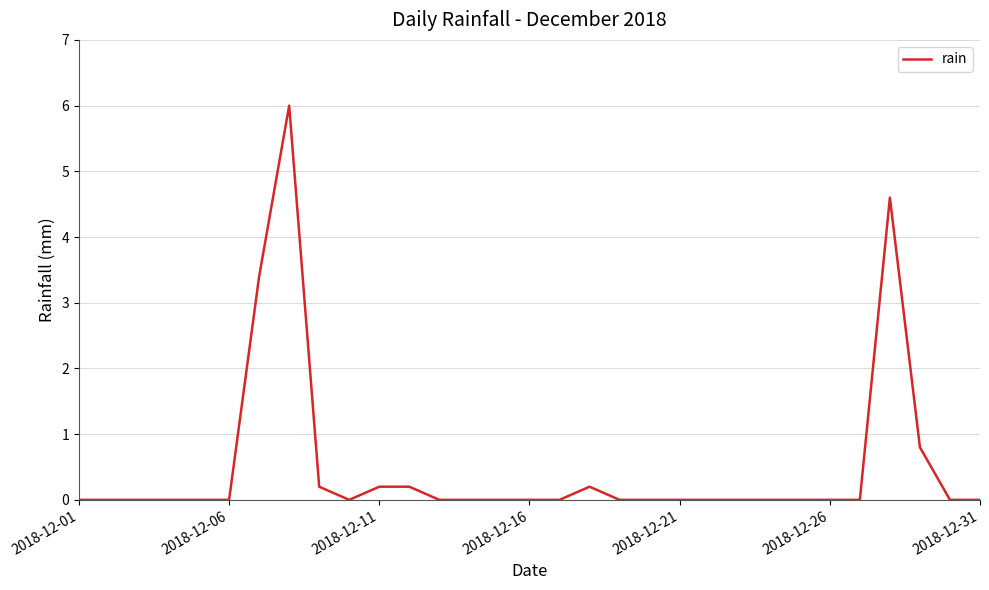

What is the greatest value displayed?

6.0